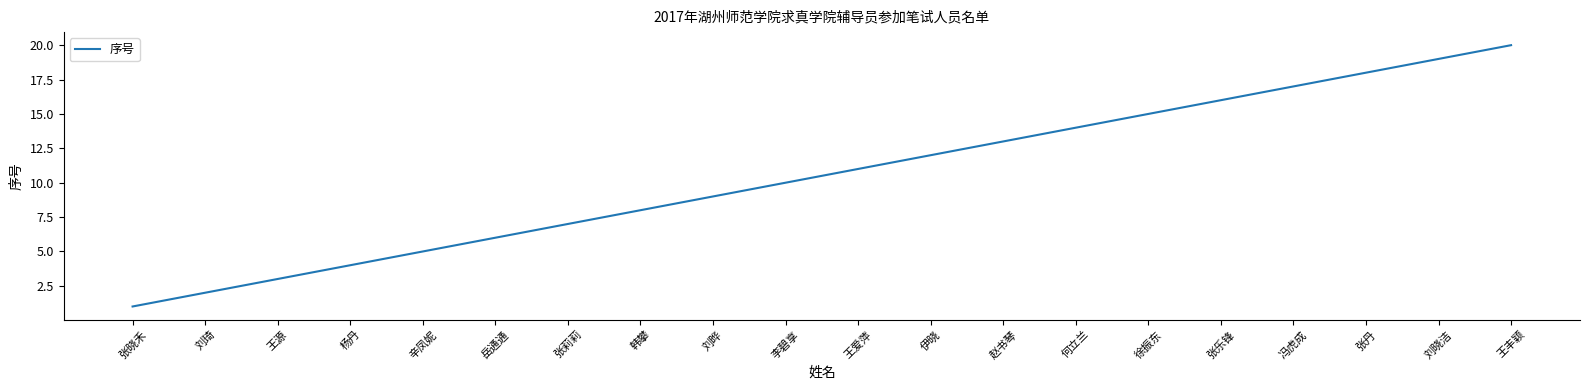

What position from the right is 韩攀?

13